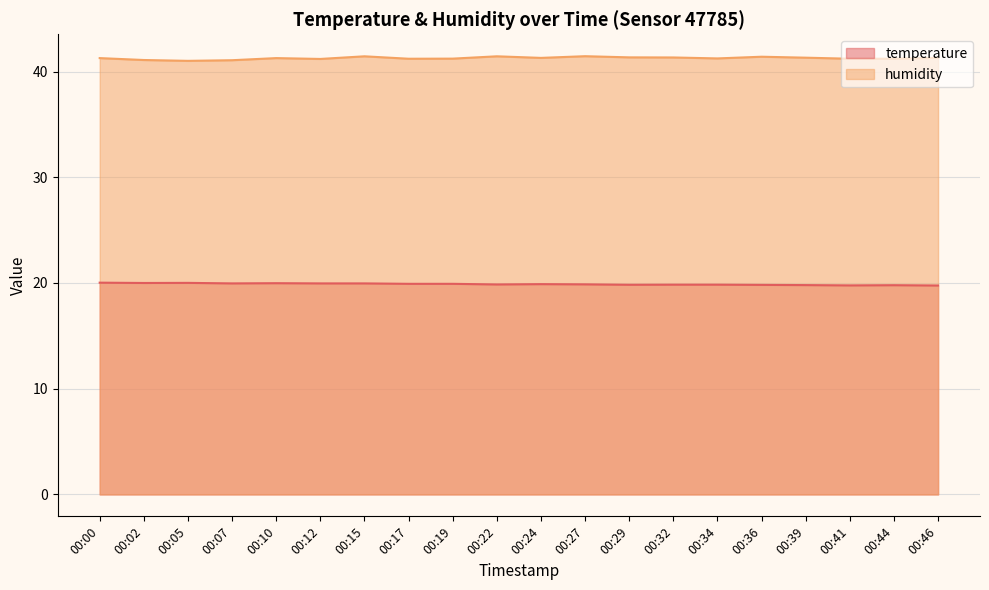

True or false: humidity has a value of 19.2 at 00:10.

False